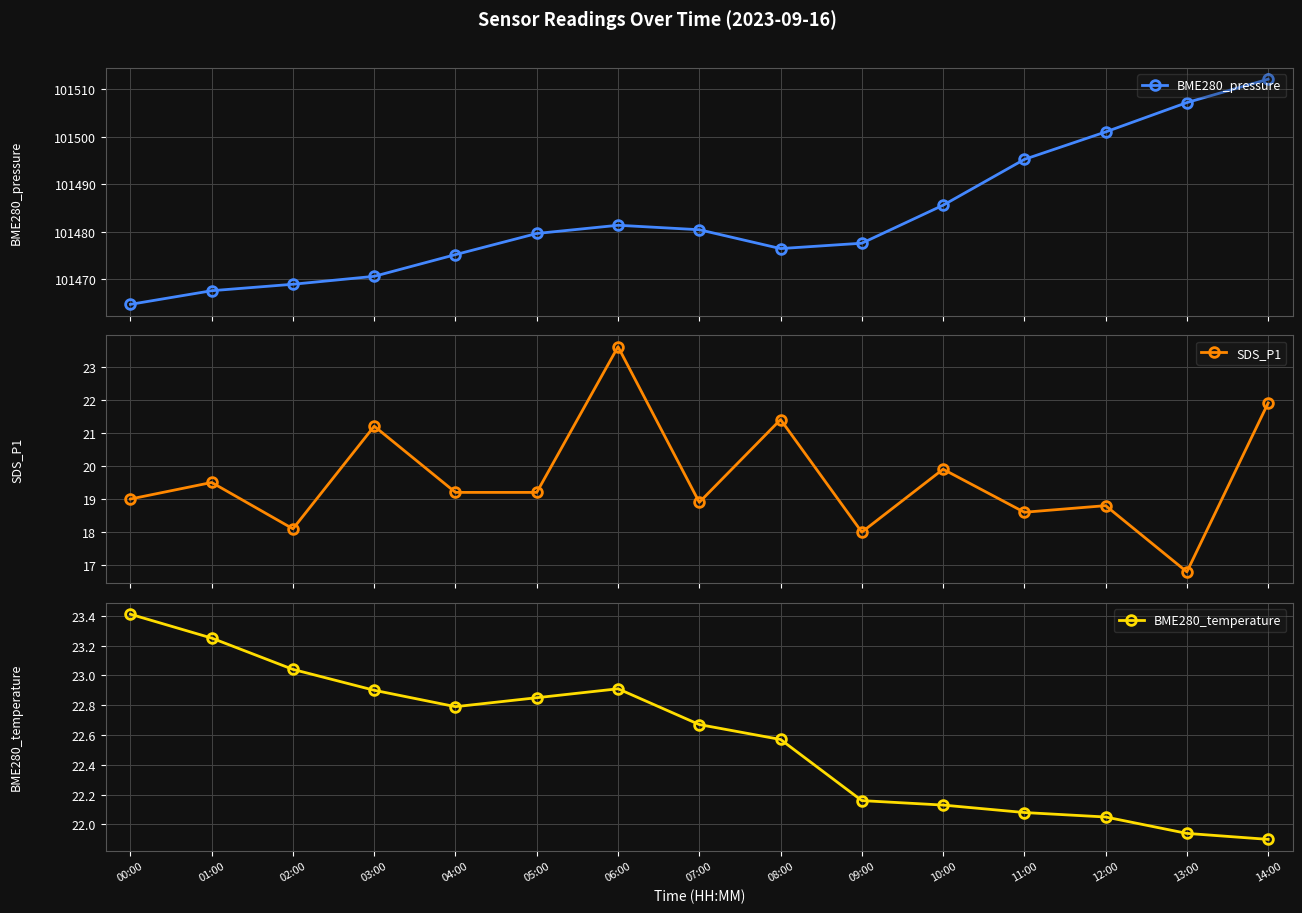

Which category has the lowest value in the BME280_temperature series?

14:00